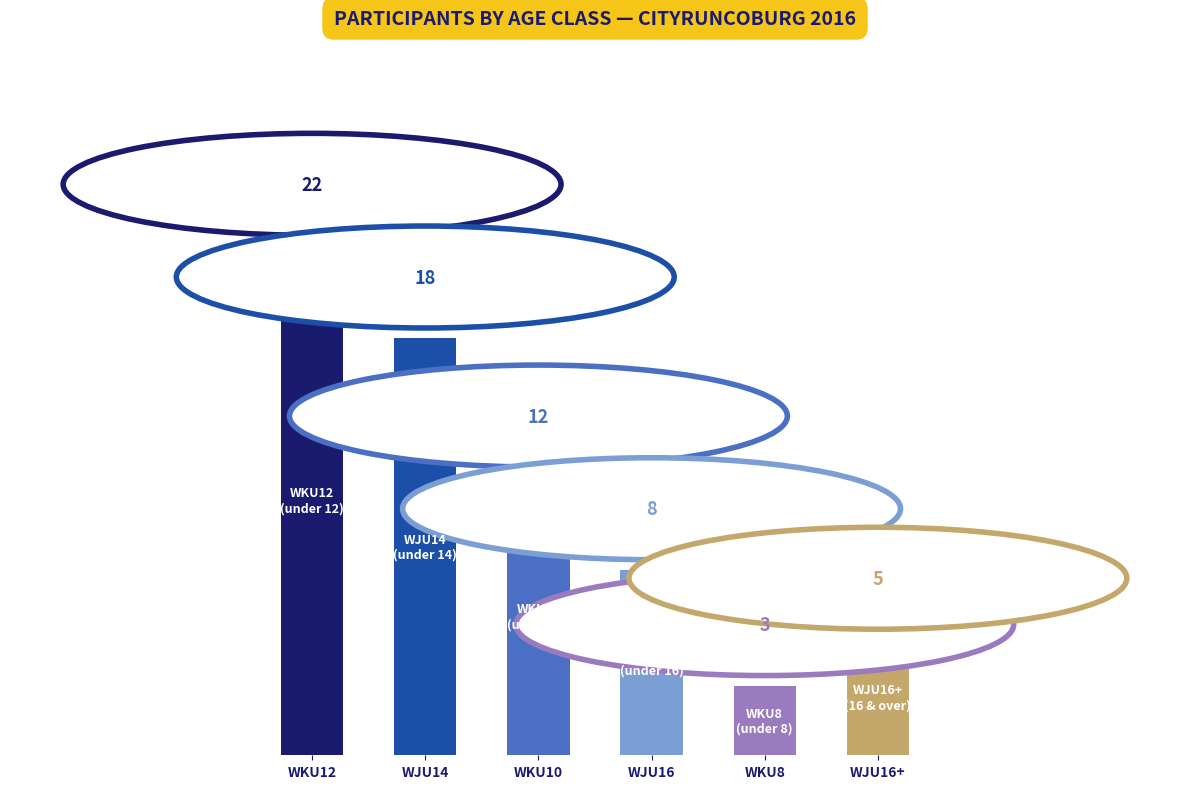

How many data points does each series have?

6